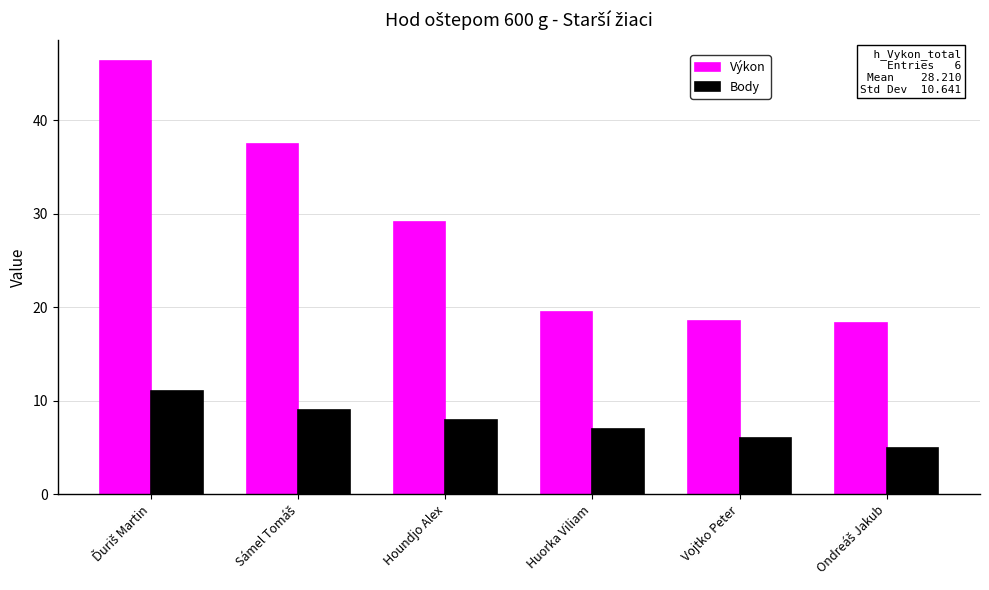

Is the value of Body at Vojtko Peter greater than the value of Výkon at Houndjo Alex?

No